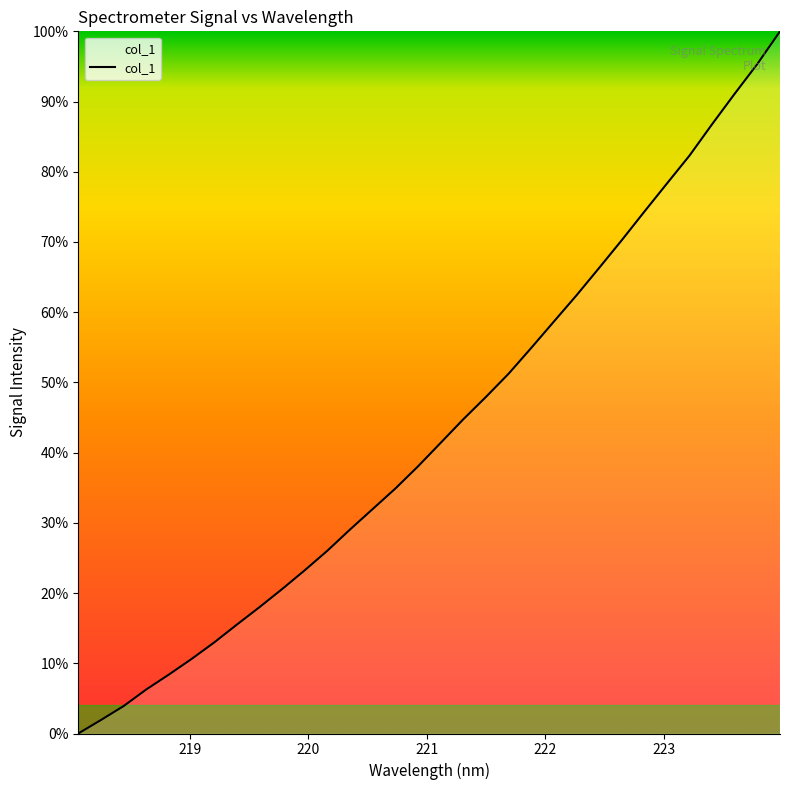

What is the difference between the maximum and minimum values?

100.0